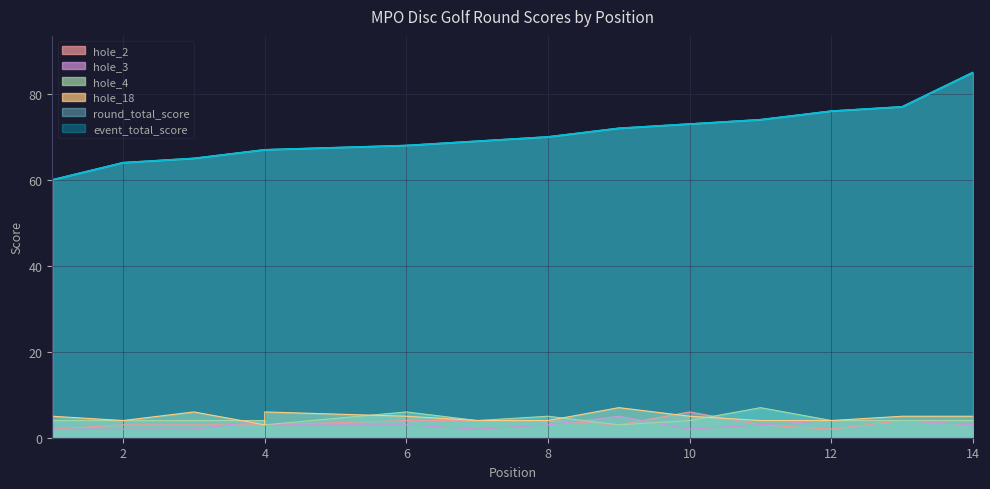

True or false: hole_3 has a value of 2 at 7.

True